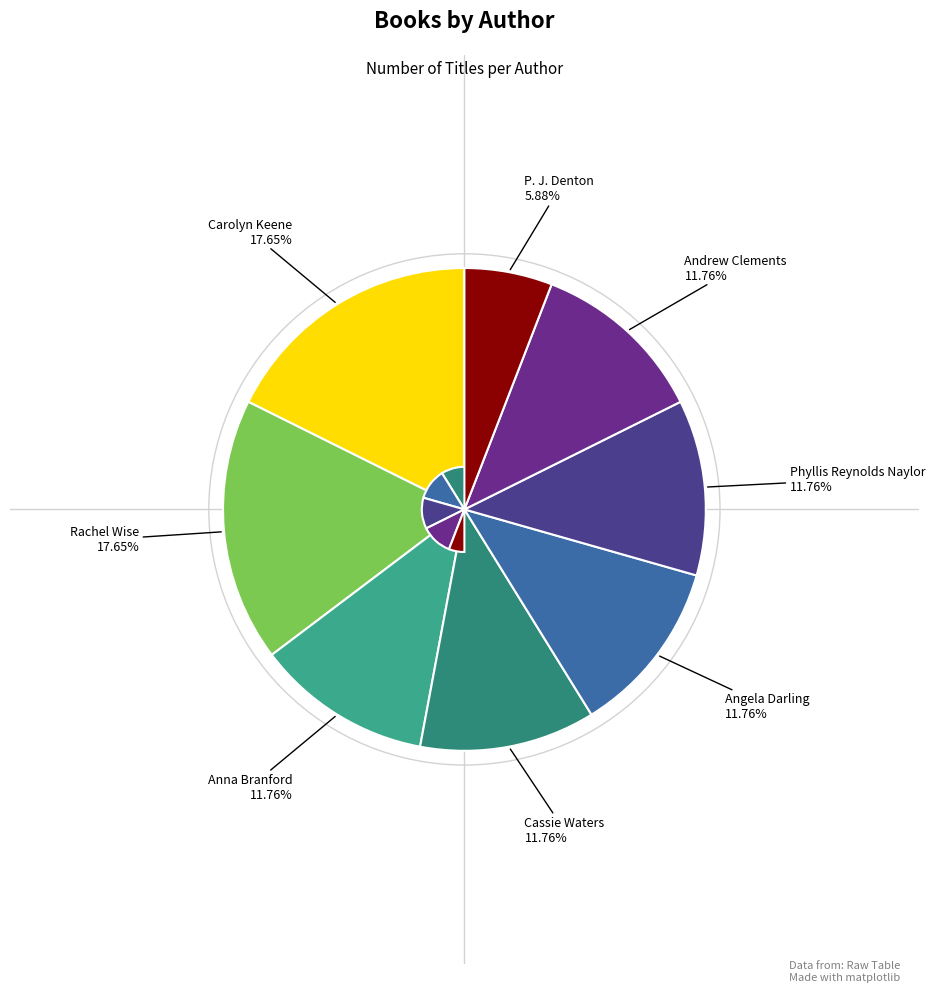

How many segments does this pie chart have?

8